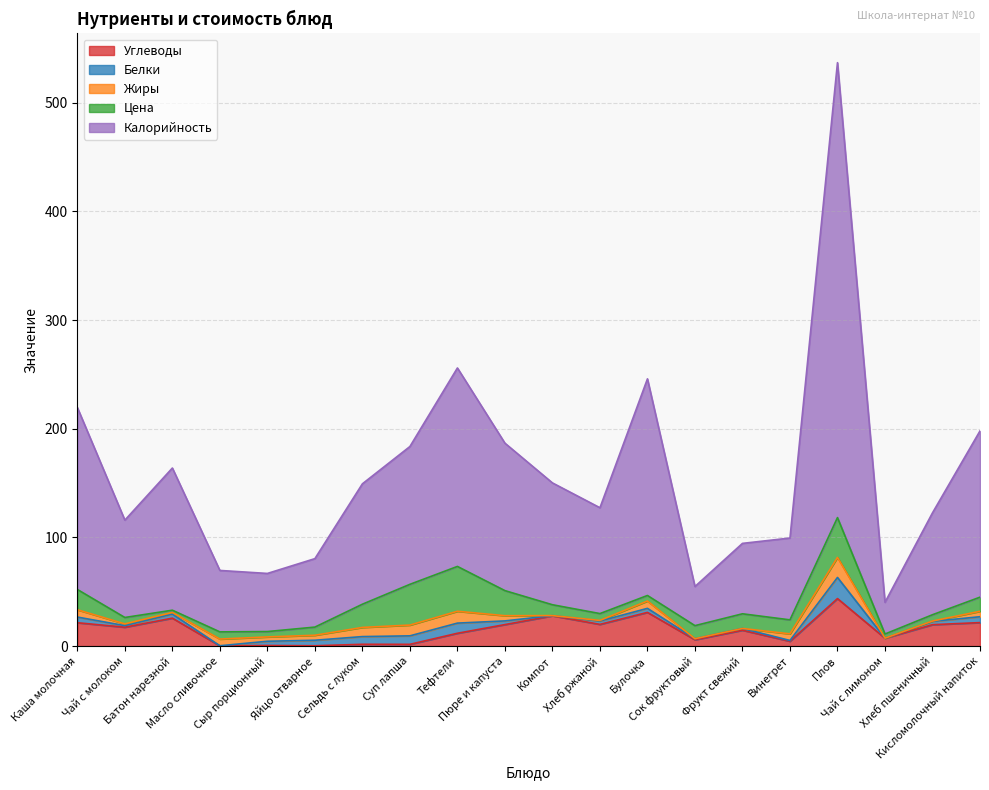

Where is the first local maximum for Белки?

Батон нарезной